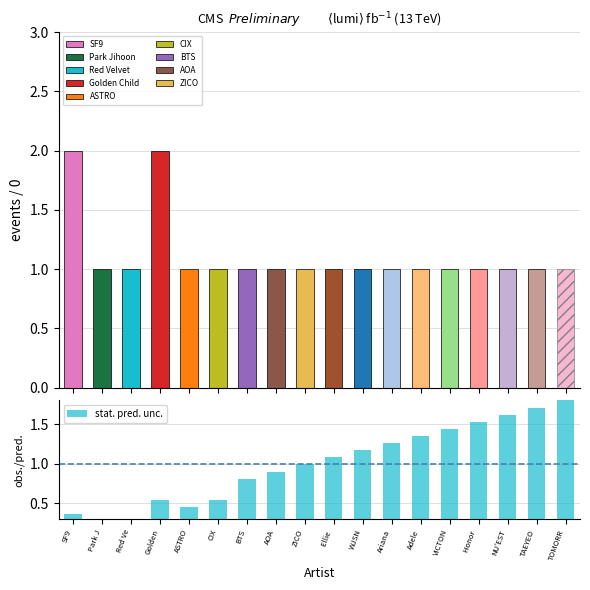

How many bars are there in total?

18